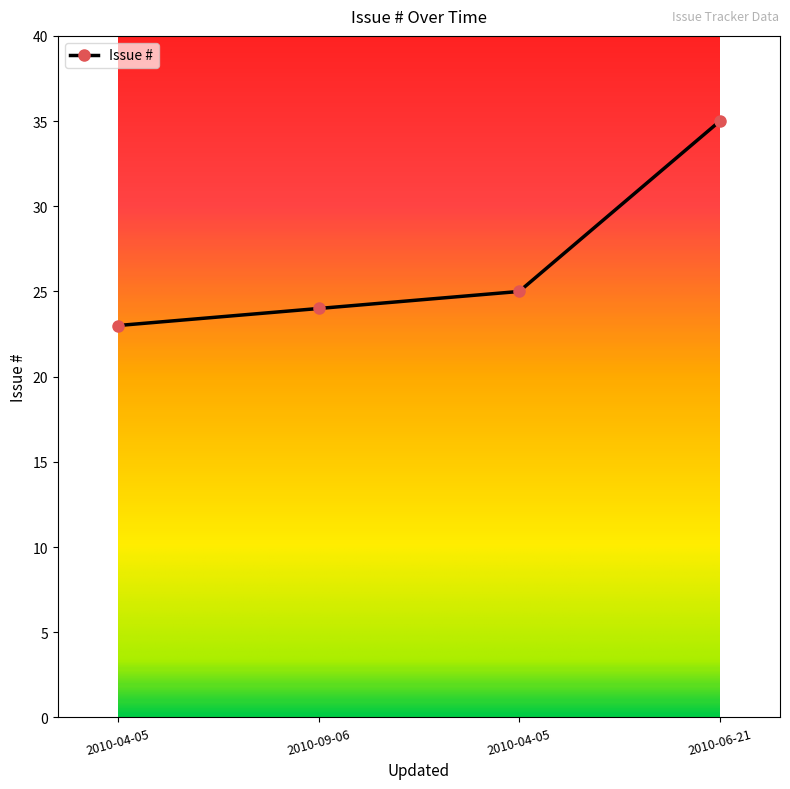

How many lines are shown in the chart?

1